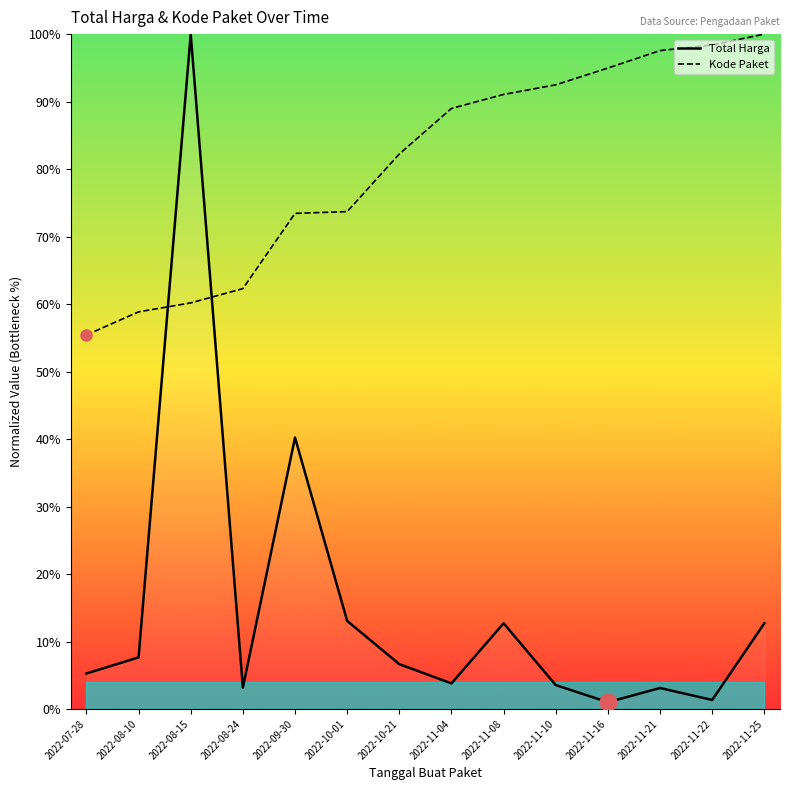

Reading left to right, what are all the values shown in this chart?

Total Harga: 0.1	0.1	1.0	0.0	0.4	0.1	0.1	0.0	0.1	0.0	0.0	0.0	0.0	0.1
Kode Paket: 0.6	0.6	0.6	0.6	0.7	0.7	0.8	0.9	0.9	0.9	0.9	1.0	1.0	1.0